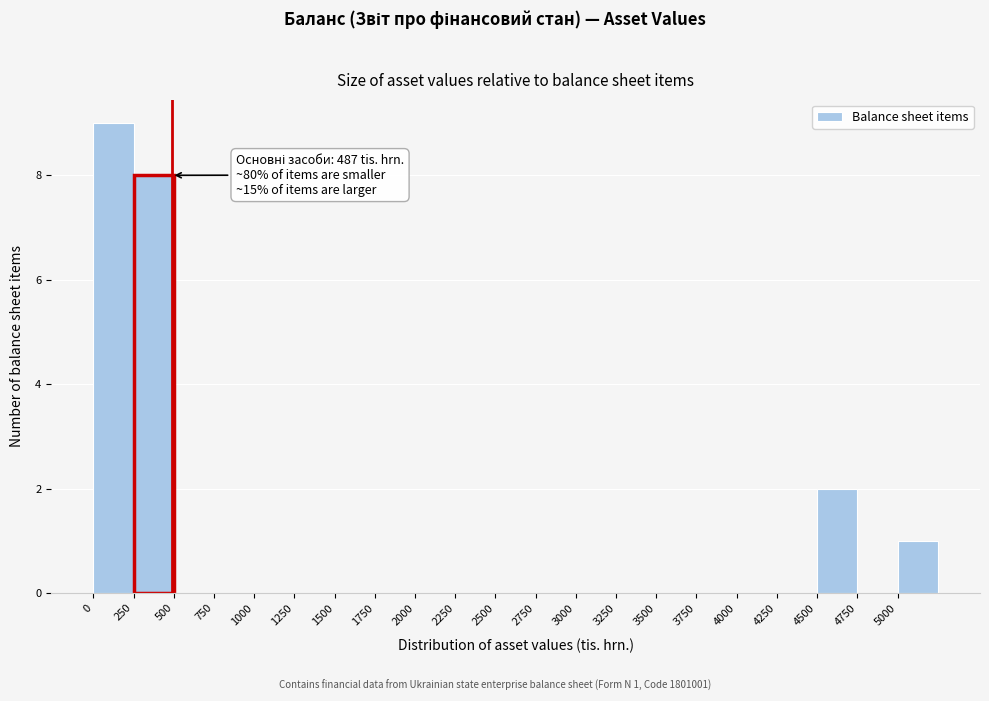

Over which range of the x-axis is the bar tallest?

0 to 250